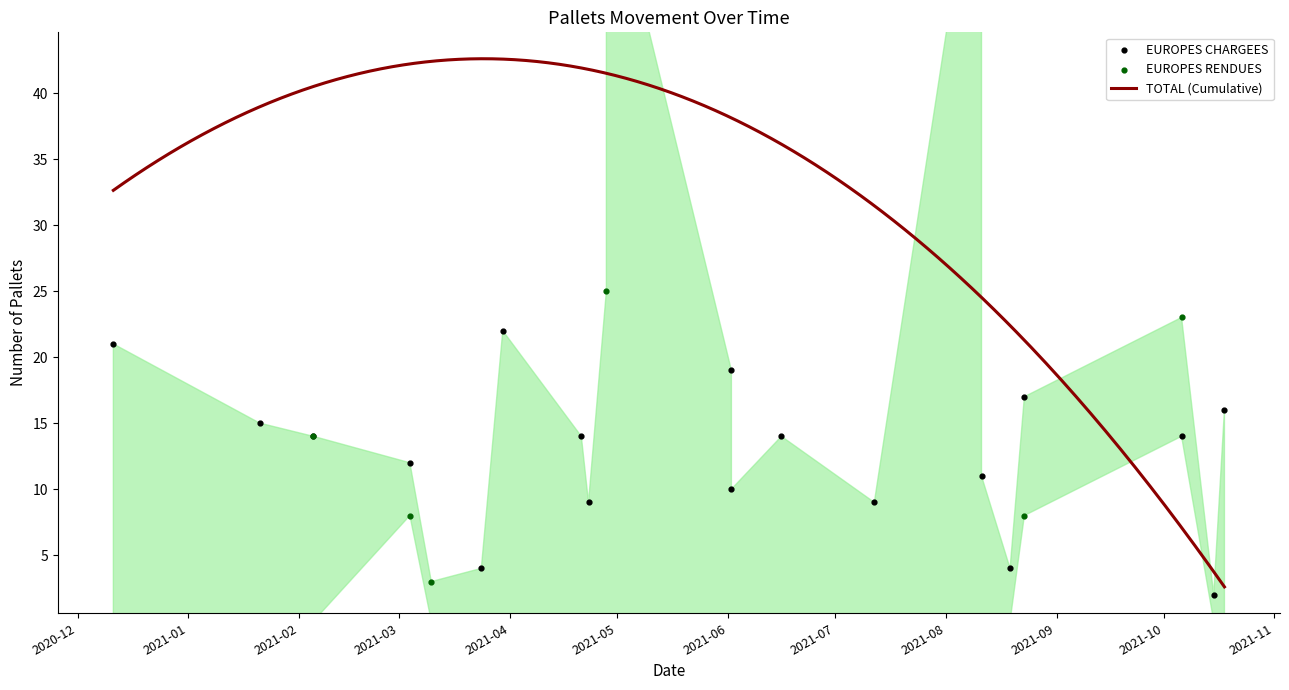

What is the lowest value of the TOTAL (Cumulative) series?

2.6